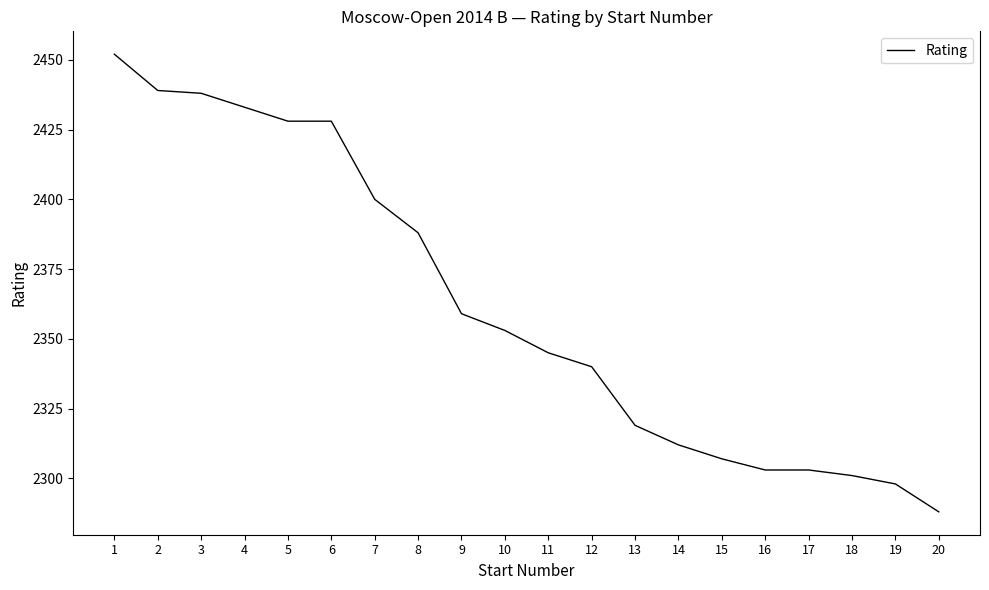

True or false: the data shows 4094 at 4.

False